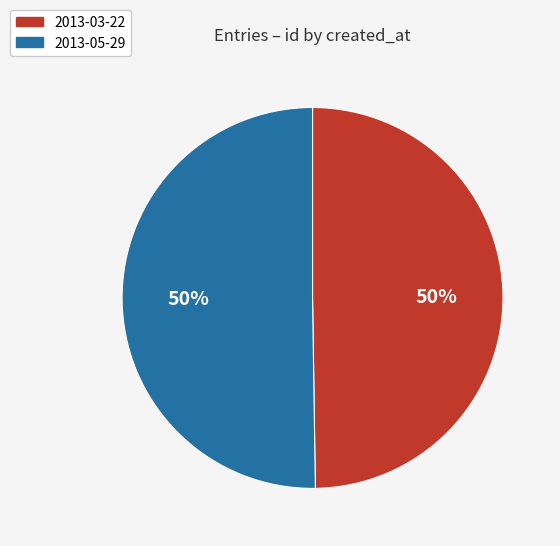

Combined, do 2013-05-29 and 2013-03-22 account for over 50%?

Yes